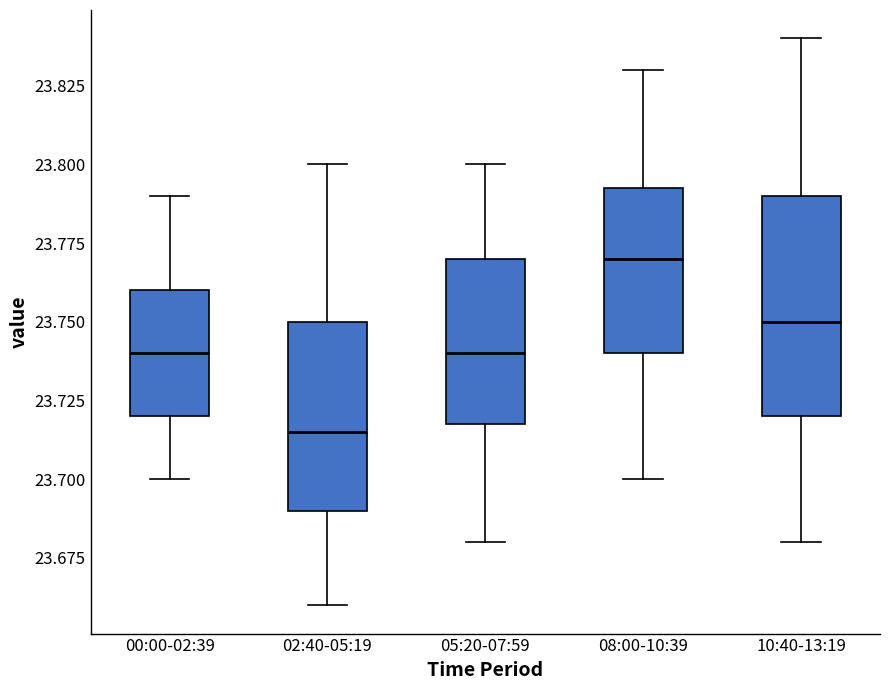

Which box's median line is the highest?

08:00-10:39